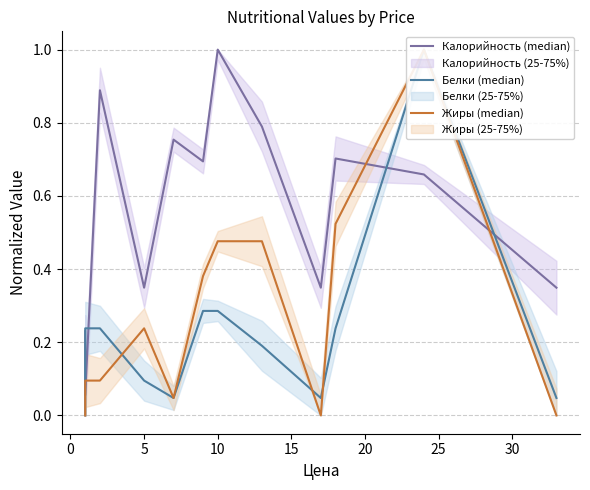

What is the average value of the Белки (median) series?

0.2